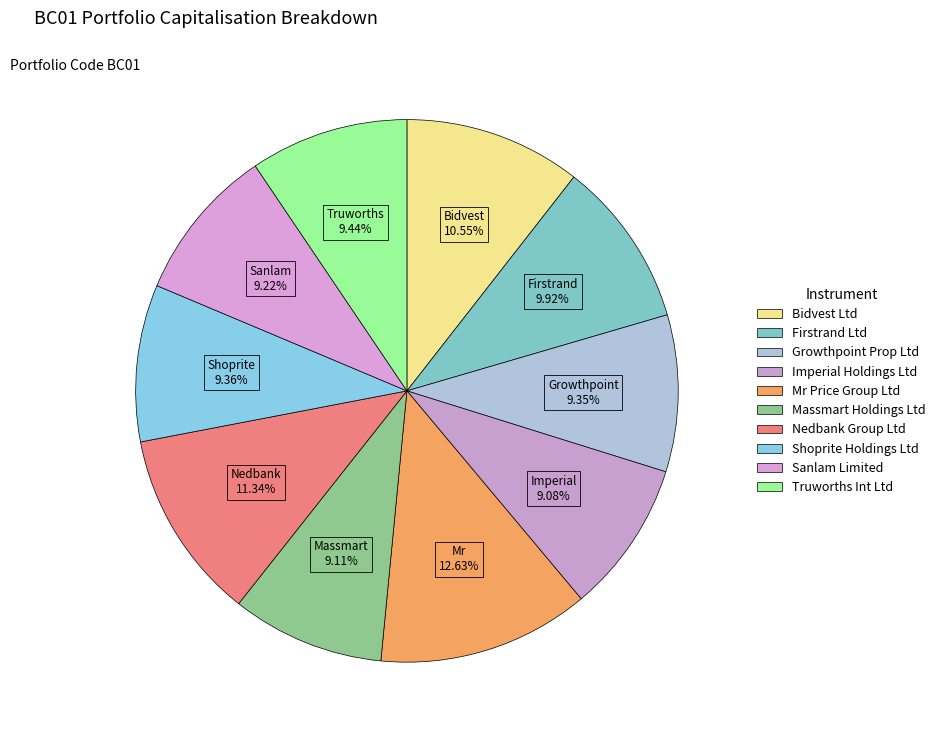

Combined, what portion of the pie is Shoprite Holdings Ltd and Truworths Int Ltd?

18.8%